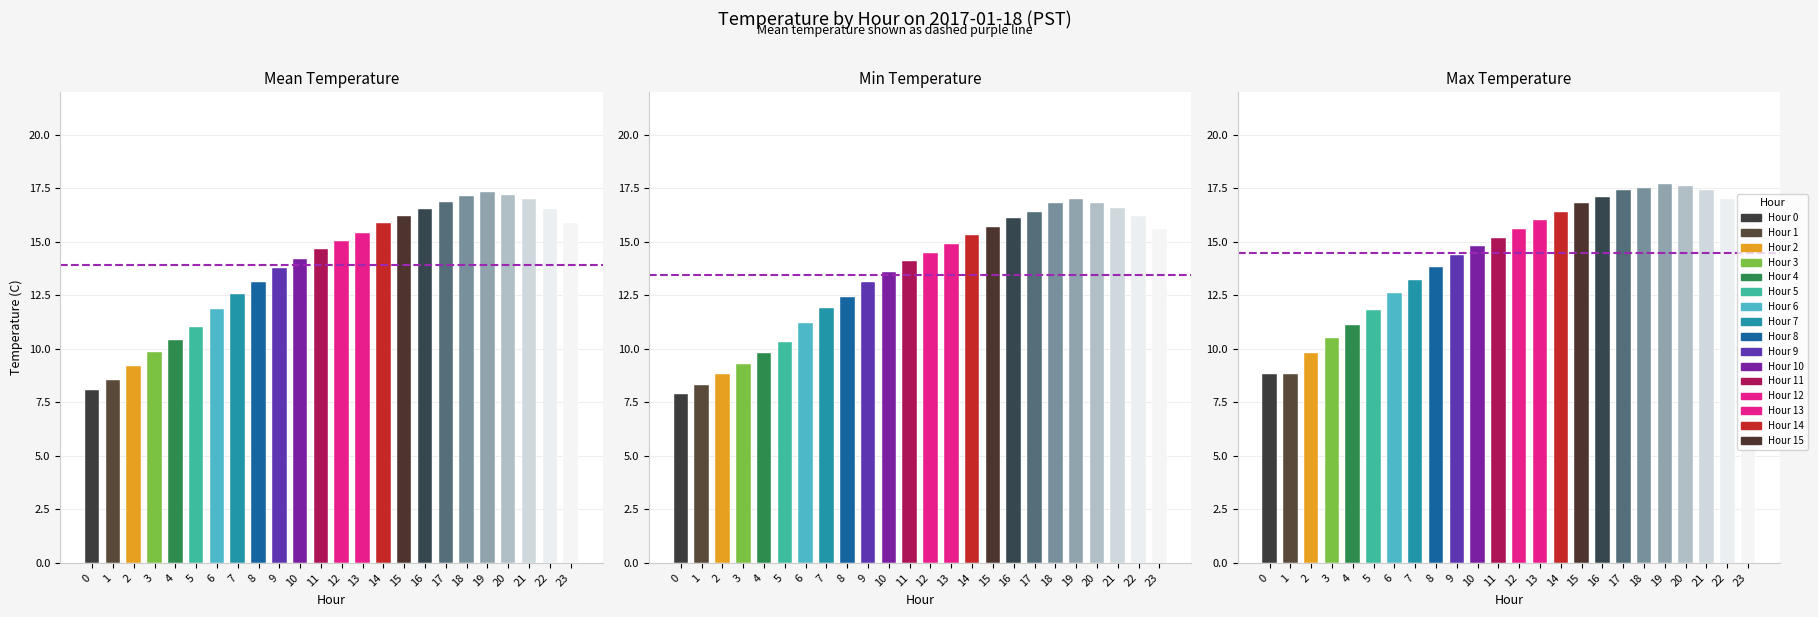

What is the difference between the maximum and second lowest values in the Mean Temp (C) series?

8.8